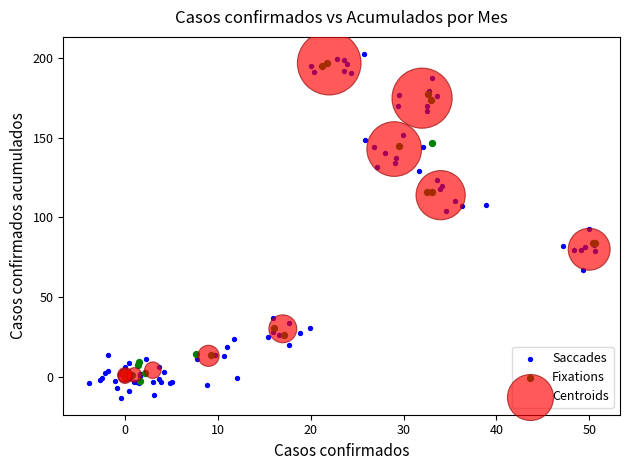

Which series has the widest spread of Y values?

Saccades